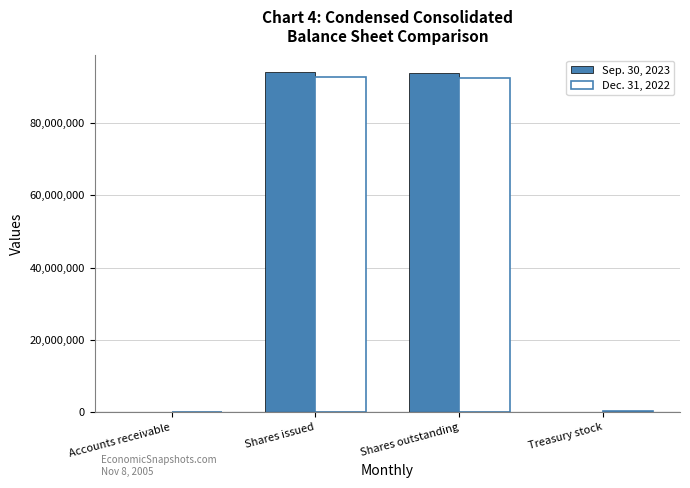

Is the value of Dec. 31, 2022 at Shares outstanding greater than the value of Sep. 30, 2023 at Treasury stock?

Yes